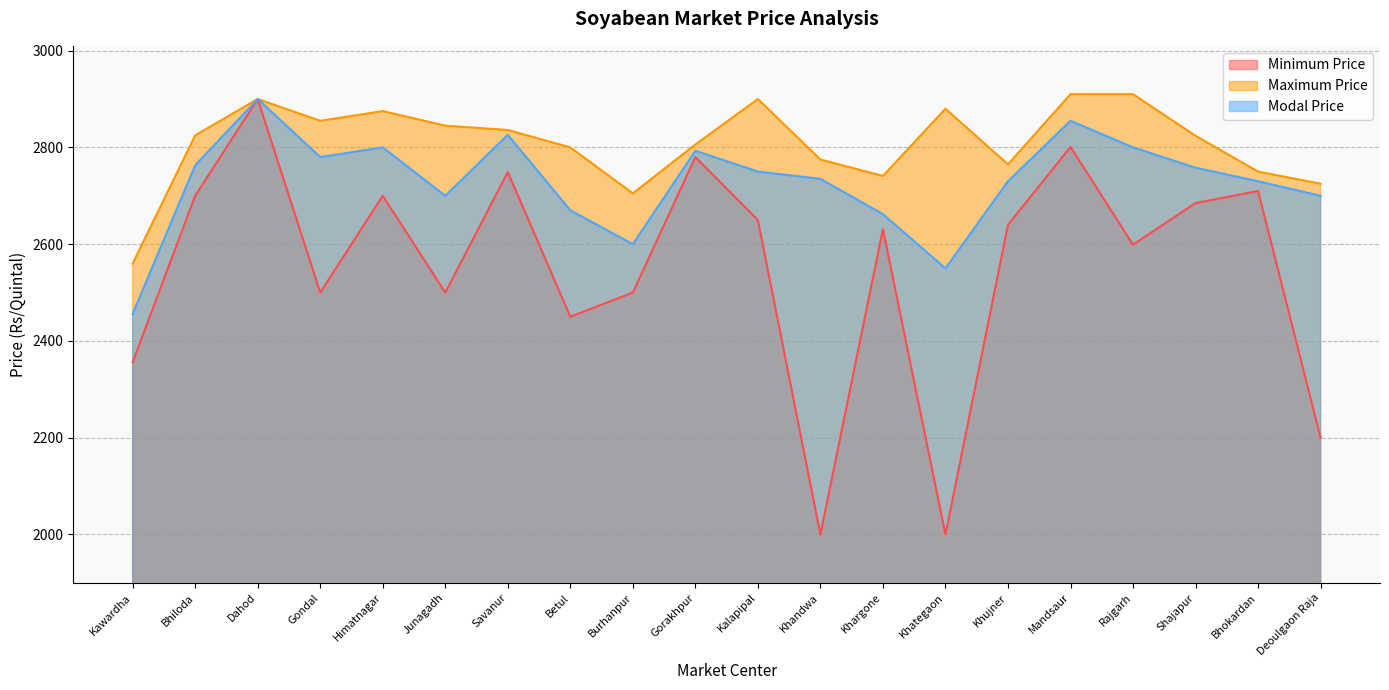

Reading left to right, extract all data points from this chart.

Minimum Price: Kawardha=2356	Bhiloda=2700	Dahod=2900	Gondal=2500	Himatnagar=2700	Junagadh=2500	Savanur=2749	Betul=2450	Burhanpur=2500	Gorakhpur=2780	Kalapipal=2650	Khandwa=2000	Khargone=2631	Khategaon=2000	Khujner=2640	Mandsaur=2801	Rajgarh=2599	Shajapur=2685	Bhokardan=2710	Deoulgaon Raja=2200
Maximum Price: Kawardha=2560	Bhiloda=2825	Dahod=2900	Gondal=2855	Himatnagar=2875	Junagadh=2845	Savanur=2836	Betul=2800	Burhanpur=2705	Gorakhpur=2806	Kalapipal=2900	Khandwa=2775	Khargone=2741	Khategaon=2880	Khujner=2765	Mandsaur=2910	Rajgarh=2910	Shajapur=2824	Bhokardan=2750	Deoulgaon Raja=2725
Modal Price: Kawardha=2456	Bhiloda=2763	Dahod=2900	Gondal=2780	Himatnagar=2800	Junagadh=2700	Savanur=2826	Betul=2670	Burhanpur=2600	Gorakhpur=2793	Kalapipal=2750	Khandwa=2735	Khargone=2662	Khategaon=2550	Khujner=2730	Mandsaur=2855	Rajgarh=2800	Shajapur=2758	Bhokardan=2730	Deoulgaon Raja=2700